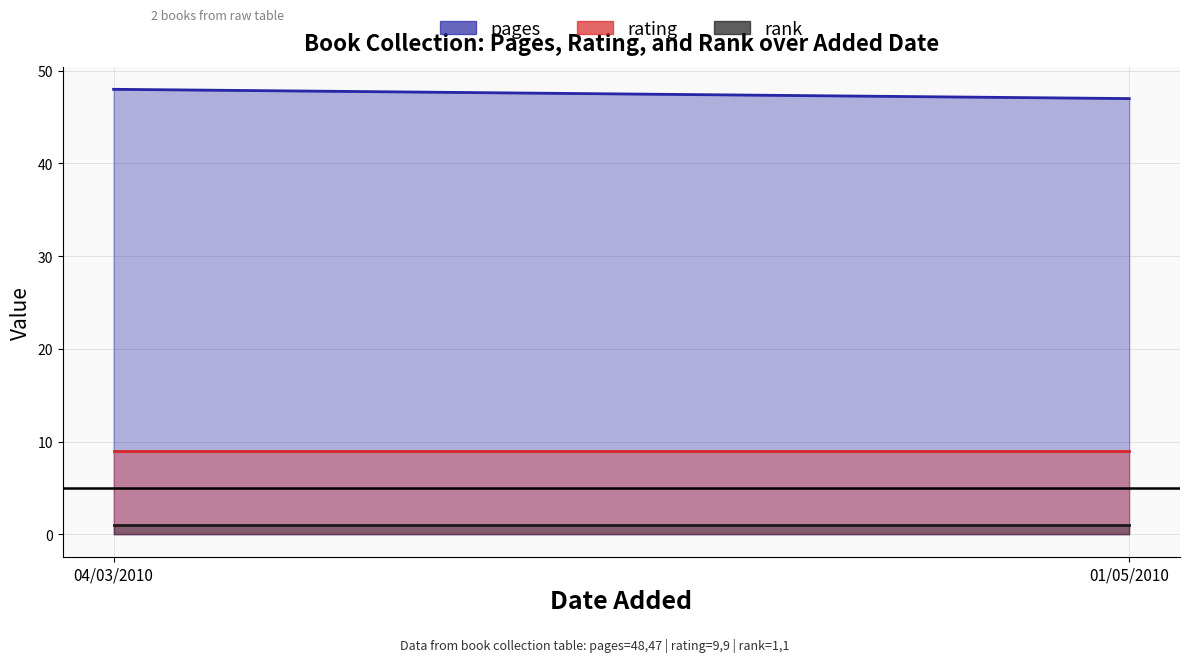

Which series changed the most between 04/03/2010 and 01/05/2010?

pages